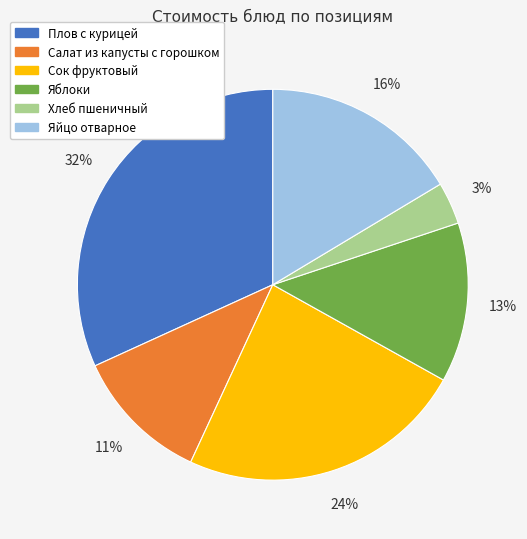

To the nearest percent, what is the average slice percentage?

17%